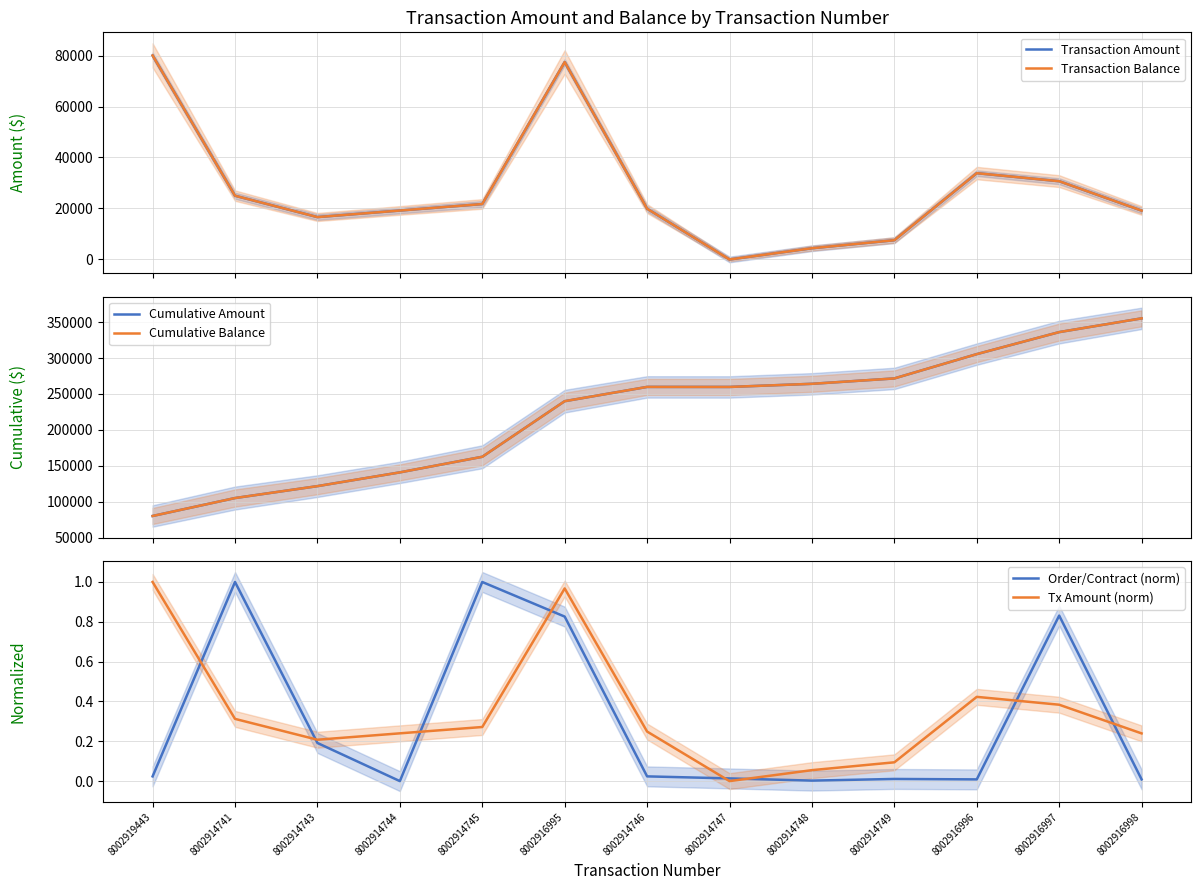

Rank the series at 8002914741 from lowest to highest value.

Tx Amount (norm), Order/Contract (norm), Transaction Amount, Transaction Balance, Cumulative Amount, Cumulative Balance